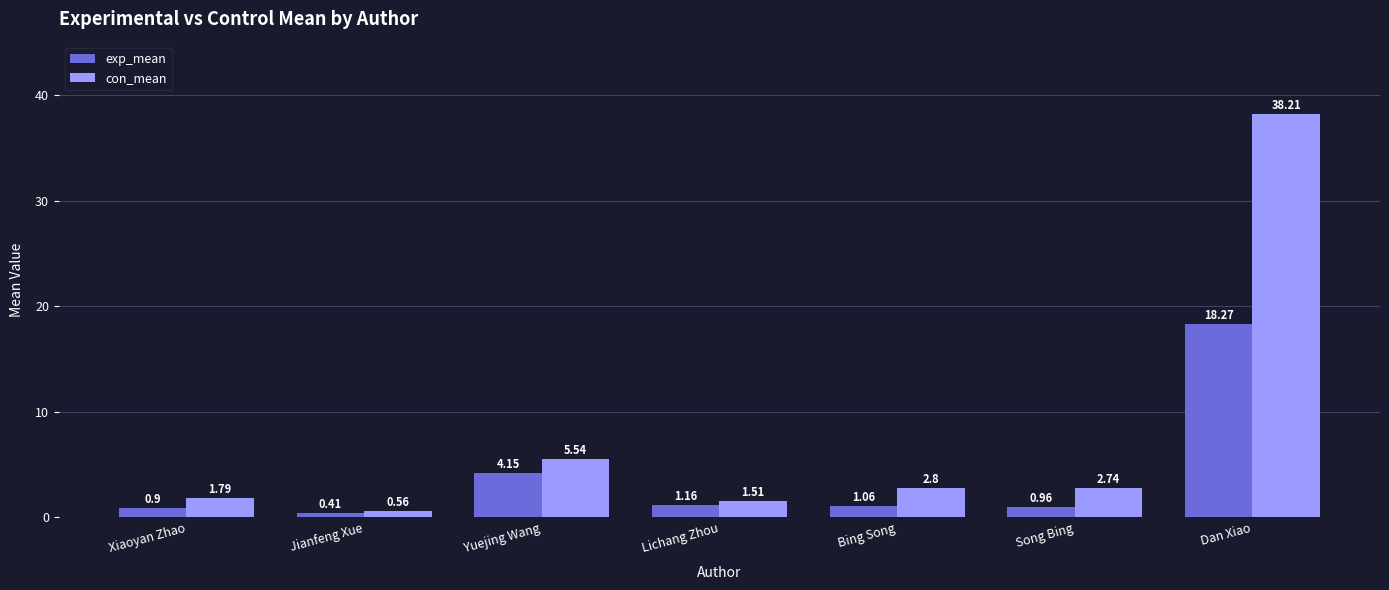

What is the maximum value for con_mean?

38.2